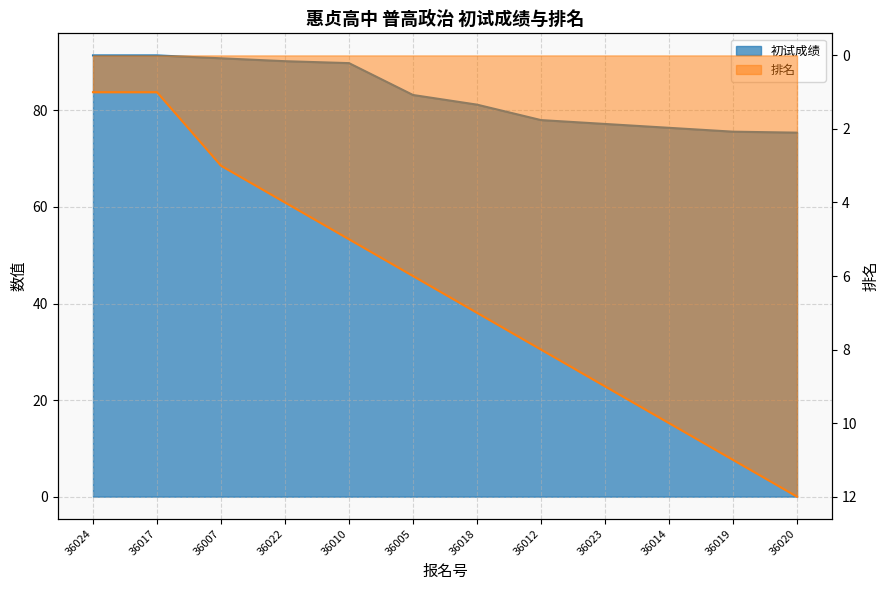

Reading right to left, what are all the values shown in this chart?

初试成绩: 75.4	75.6	76.4	77.2	78.0	81.2	83.2	89.8	90.2	90.8	91.4	91.4
排名: 12.0	11.0	10.0	9.0	8.0	7.0	6.0	5.0	4.0	3.0	1.0	1.0